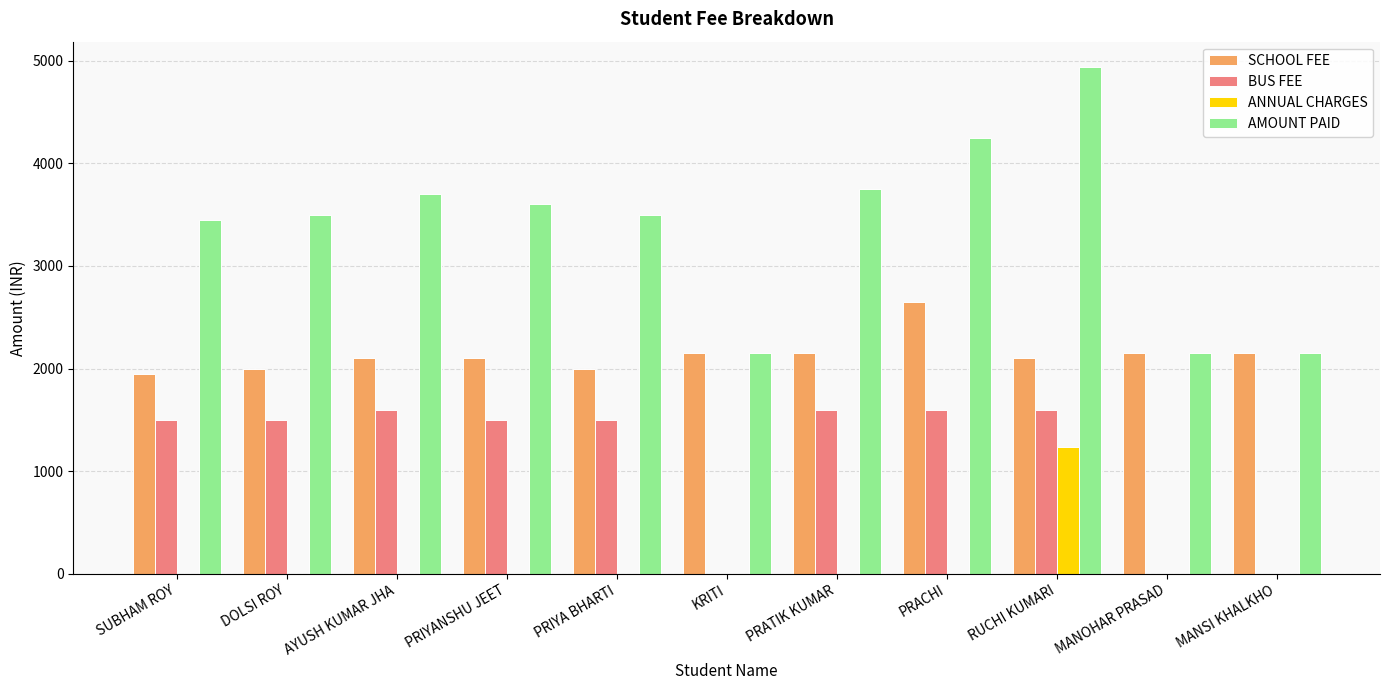

What is the sum of the BUS FEE values at MANOHAR PRASAD and SUBHAM ROY?

1500